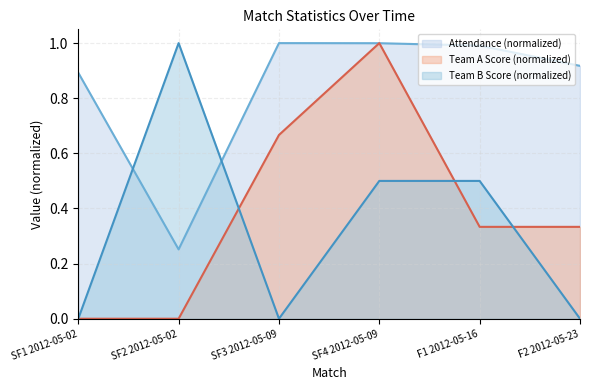

Between SF2 2012-05-02 and SF3 2012-05-09, which series saw the biggest shift?

Team B Score (normalized)